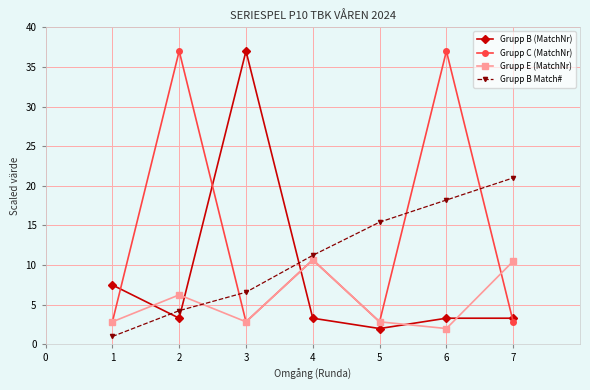

At how many categories does at least one series exceed 11?

6